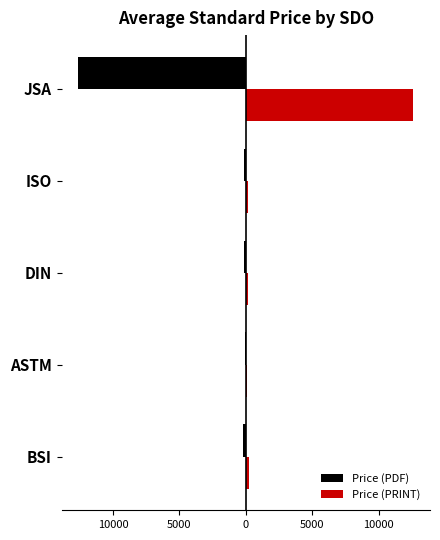

List the series in order of their peak value, lowest first.

Price (PDF), Price (PRINT)